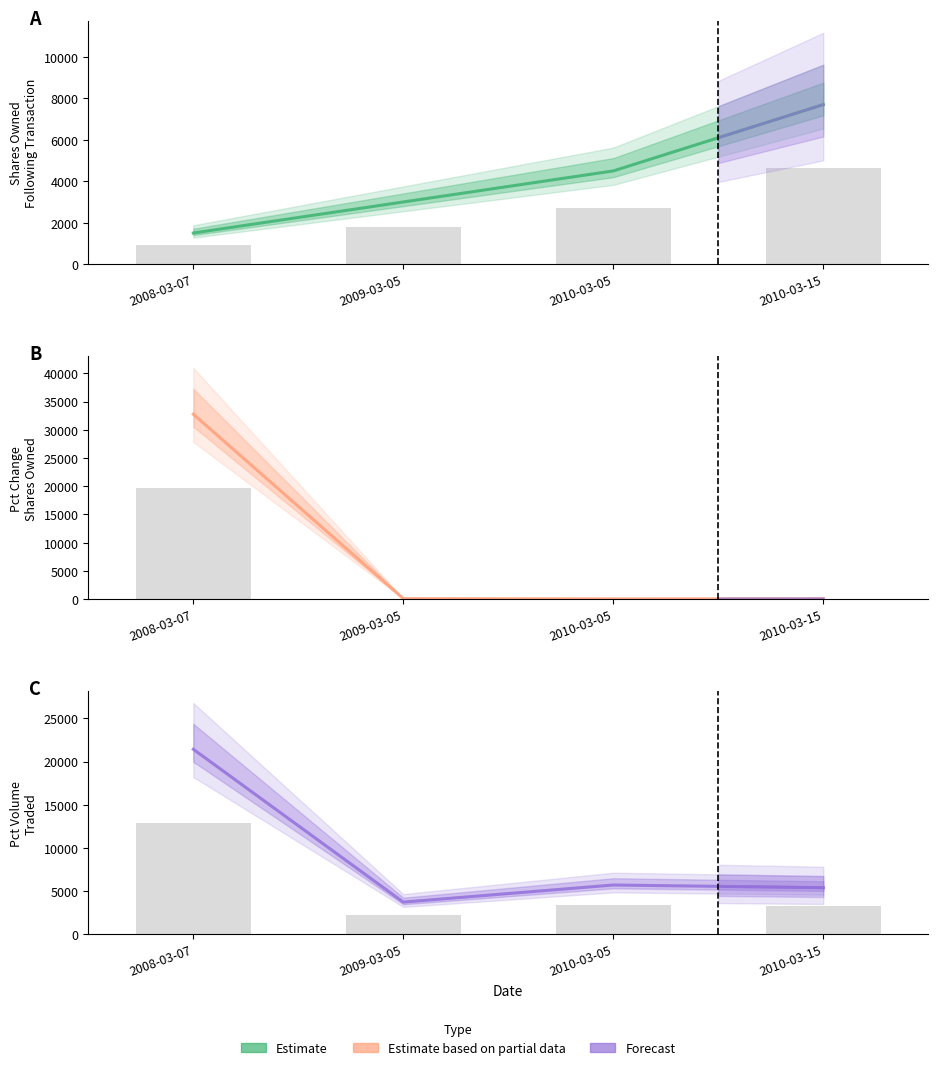

How many groups of bars are there?

4